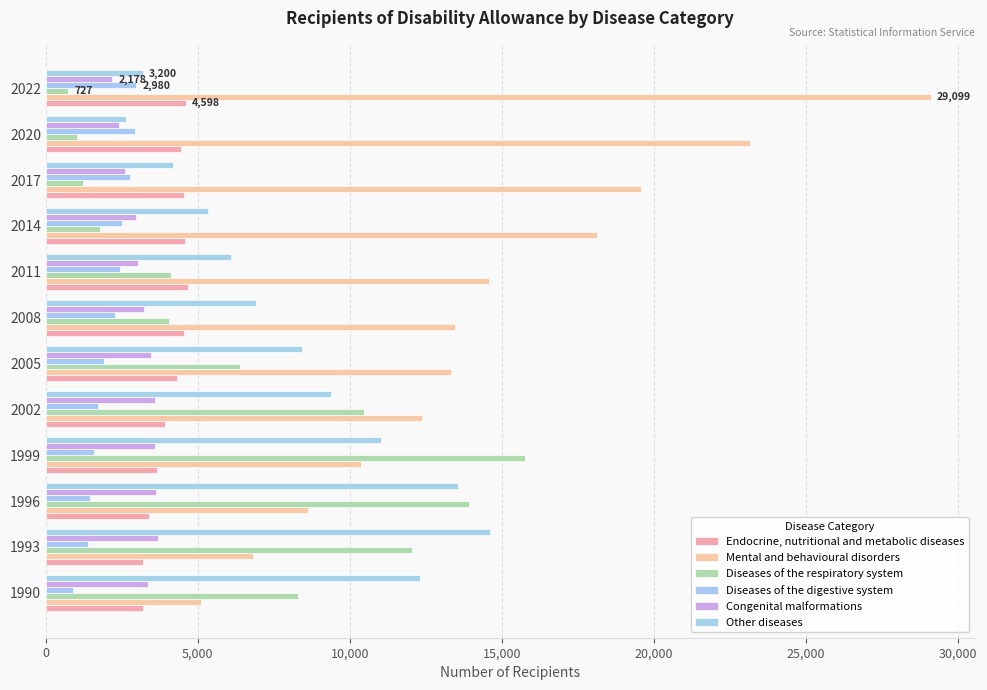

Rank the categories by Other diseases value from lowest to highest.

2020, 2022, 2017, 2014, 2011, 2008, 2005, 2002, 1999, 1990, 1996, 1993